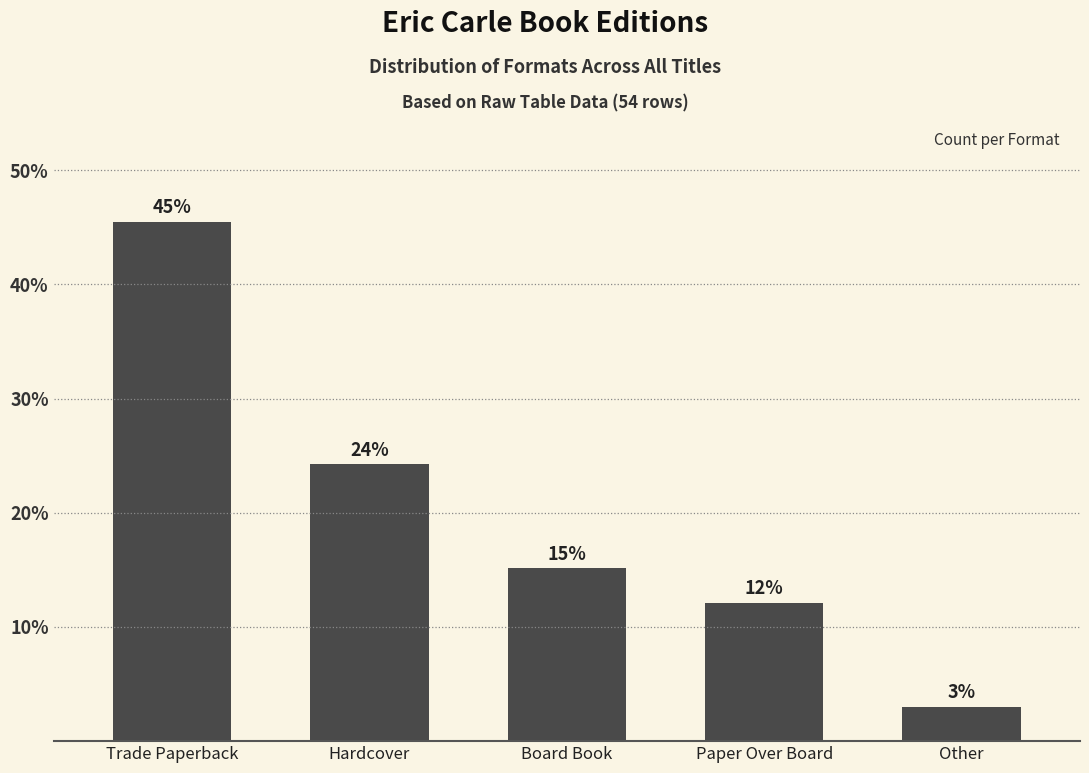

What is the smallest value displayed?

3.0